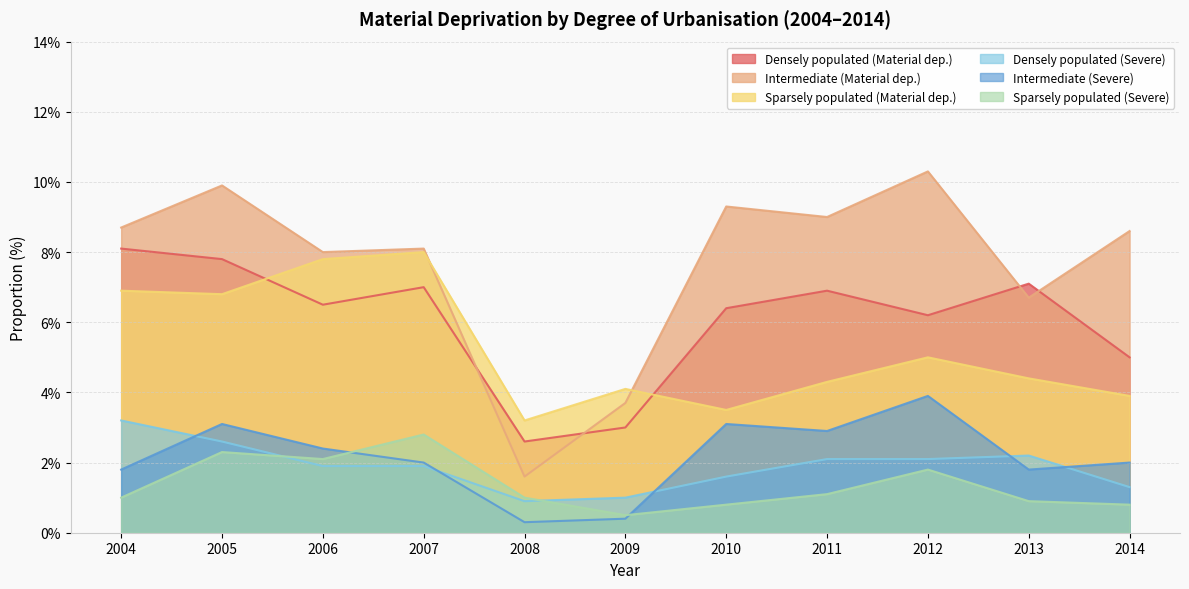

Reading right to left, list all the values displayed in this chart.

Densely populated (Material dep.): 2014=5.0	2013=7.1	2012=6.2	2011=6.9	2010=6.4	2009=3.0	2008=2.6	2007=7.0	2006=6.5	2005=7.8	2004=8.1
Intermediate (Material dep.): 2014=8.6	2013=6.7	2012=10.3	2011=9.0	2010=9.3	2009=3.7	2008=1.6	2007=8.1	2006=8.0	2005=9.9	2004=8.7
Sparsely populated (Material dep.): 2014=3.9	2013=4.4	2012=5.0	2011=4.3	2010=3.5	2009=4.1	2008=3.2	2007=8.0	2006=7.8	2005=6.8	2004=6.9
Densely populated (Severe): 2014=1.3	2013=2.2	2012=2.1	2011=2.1	2010=1.6	2009=1.0	2008=0.9	2007=1.9	2006=1.9	2005=2.6	2004=3.2
Intermediate (Severe): 2014=2.0	2013=1.8	2012=3.9	2011=2.9	2010=3.1	2009=0.4	2008=0.3	2007=2.0	2006=2.4	2005=3.1	2004=1.8
Sparsely populated (Severe): 2014=0.8	2013=0.9	2012=1.8	2011=1.1	2010=0.8	2009=0.5	2008=1.0	2007=2.8	2006=2.1	2005=2.3	2004=1.0